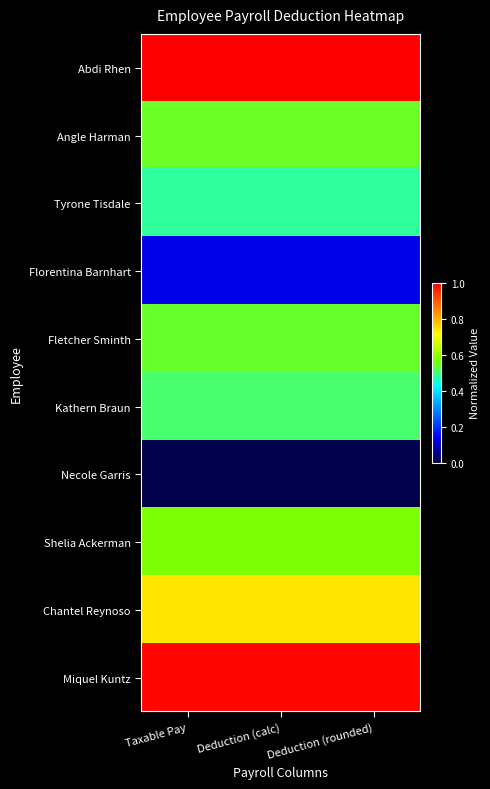

Reading left to right, extract all data points from this chart.

Abdi Rhen: Taxable Pay=1.0	Deduction (calc)=1.0	Deduction (rounded)=1.0
Angle Harman: Taxable Pay=0.6	Deduction (calc)=0.6	Deduction (rounded)=0.6
Tyrone Tisdale: Taxable Pay=0.5	Deduction (calc)=0.5	Deduction (rounded)=0.5
Florentina Barnhart: Taxable Pay=0.1	Deduction (calc)=0.1	Deduction (rounded)=0.1
Fletcher Sminth: Taxable Pay=0.5	Deduction (calc)=0.5	Deduction (rounded)=0.5
Kathern Braun: Taxable Pay=0.5	Deduction (calc)=0.5	Deduction (rounded)=0.5
Necole Garris: Taxable Pay=0.0	Deduction (calc)=0.0	Deduction (rounded)=0.0
Shelia Ackerman: Taxable Pay=0.6	Deduction (calc)=0.6	Deduction (rounded)=0.6
Chantel Reynoso: Taxable Pay=0.7	Deduction (calc)=0.7	Deduction (rounded)=0.7
Miquel Kuntz: Taxable Pay=1.0	Deduction (calc)=1.0	Deduction (rounded)=1.0